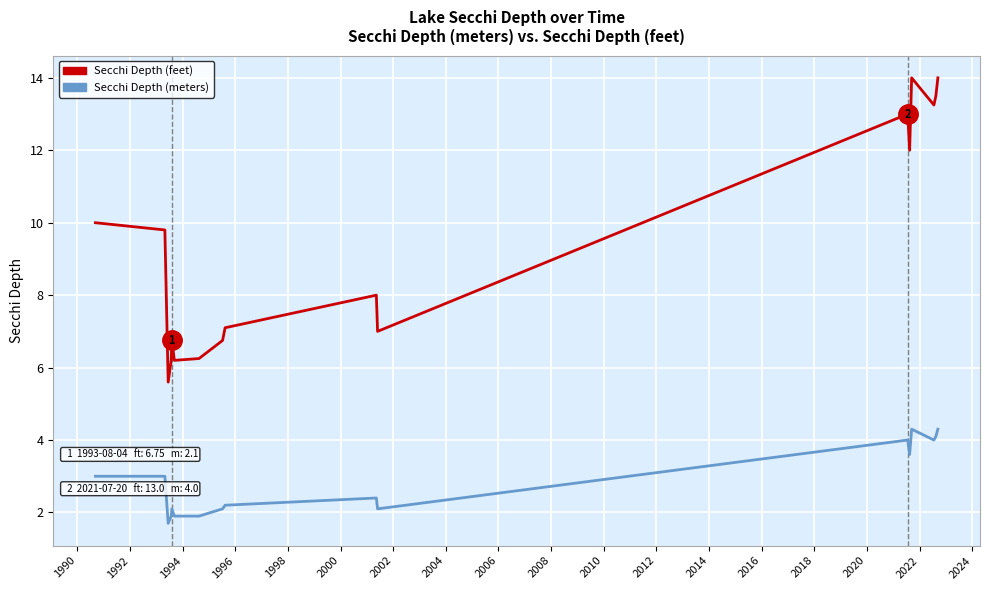

Does the chart have visible grid lines?

Yes